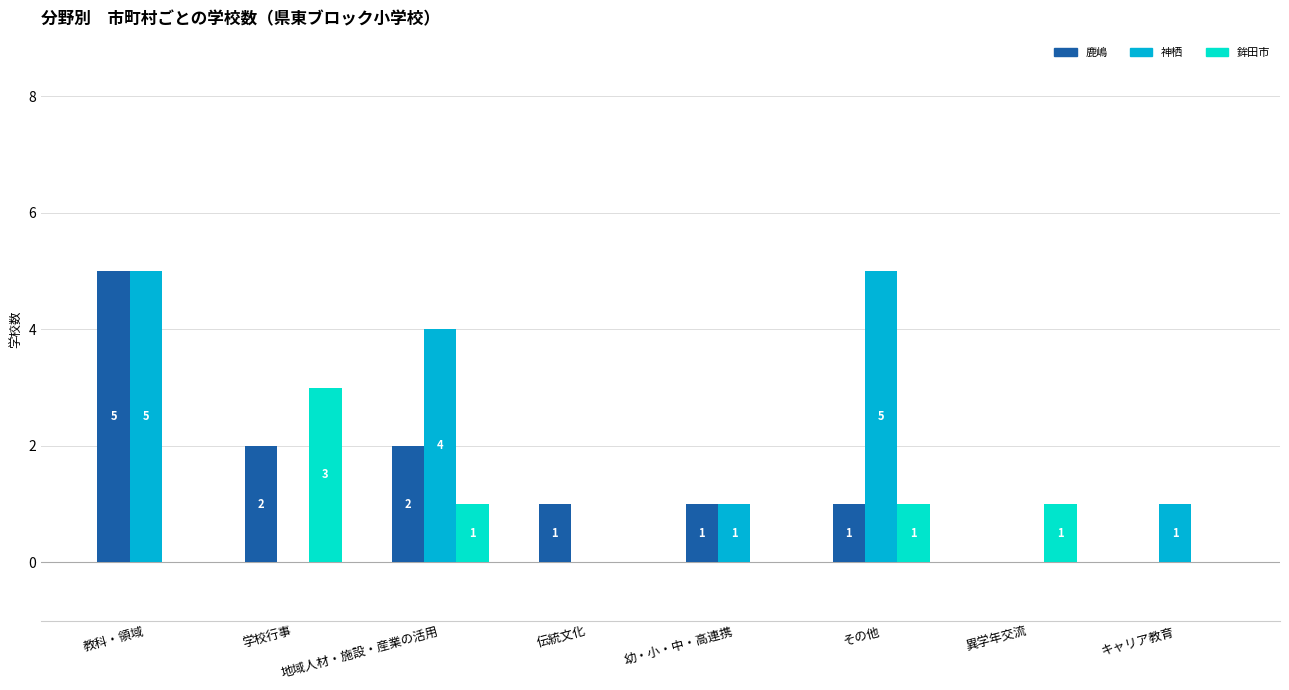

How many groups of bars are there?

8